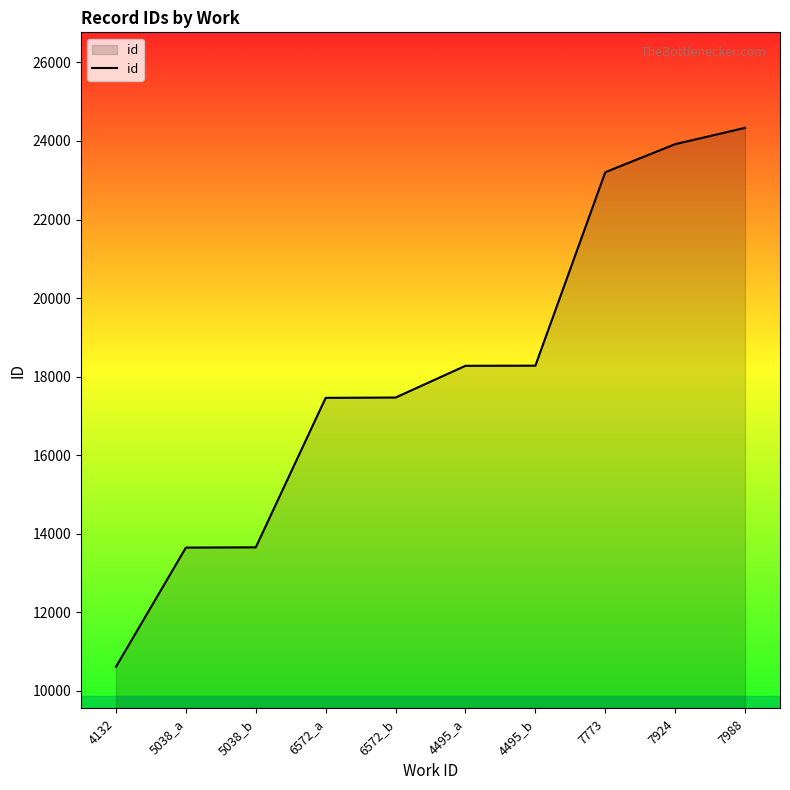

What value does the data have at 4132?

10605